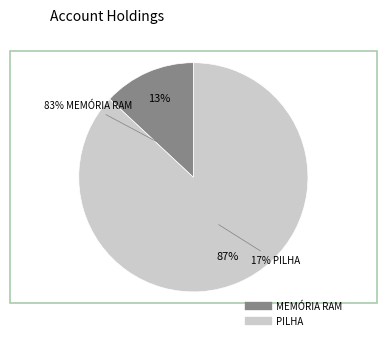

Which has a higher value, PILHA or MEMÓRIA RAM?

PILHA